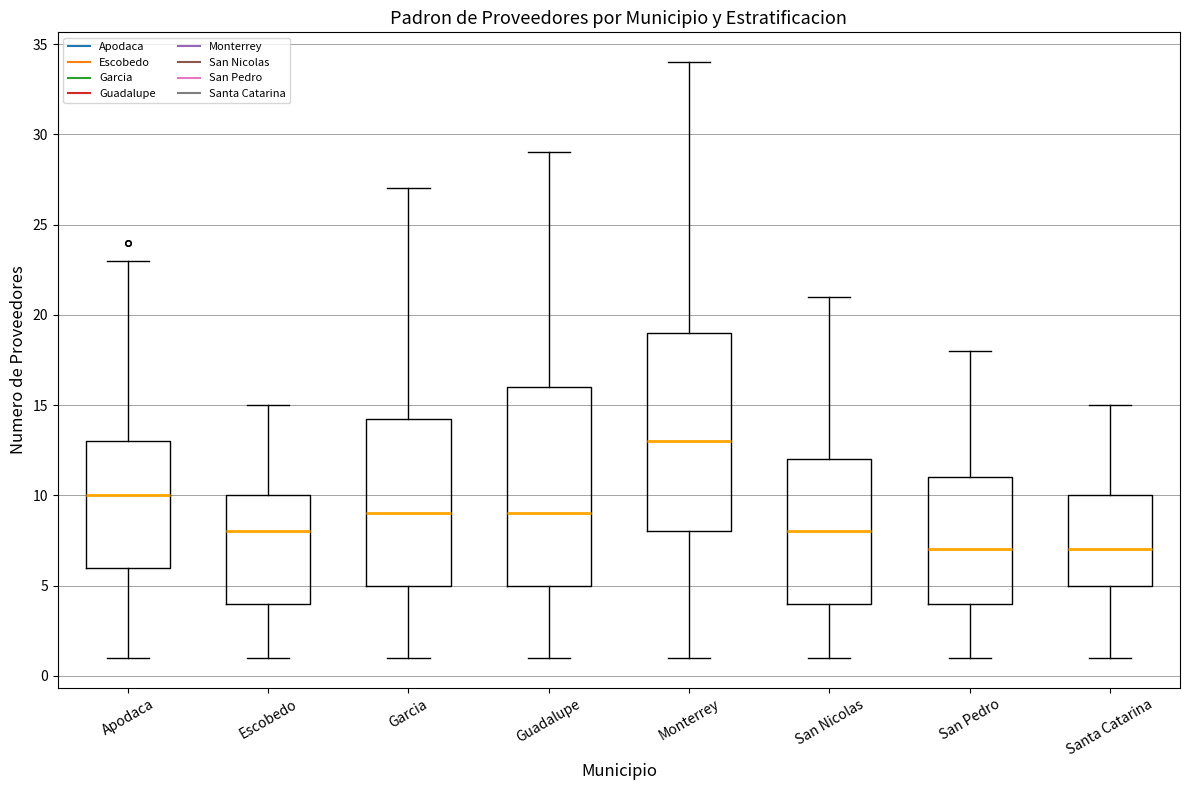

Reading left to right, read every box against the y-axis: the position of its median line, the range the box covers, and the ends of its whiskers. The values are not printed on the chart, so give them approximately, as read against the axis.

Apodaca: median 10.0, box 6.0 to 13.0, whiskers 1.0 to 23.0
Escobedo: median 8.0, box 4.0 to 10.0, whiskers 1.0 to 15.0
Garcia: median 9.0, box 5.0 to 14.5, whiskers 1.0 to 27.0
Guadalupe: median 9.0, box 5.0 to 16.0, whiskers 1.0 to 29.0
Monterrey: median 13.0, box 8.0 to 19.0, whiskers 1.0 to 34.0
San Nicolas: median 8.0, box 4.0 to 12.0, whiskers 1.0 to 21.0
San Pedro: median 7.0, box 4.0 to 11.0, whiskers 1.0 to 18.0
Santa Catarina: median 7.0, box 5.0 to 10.0, whiskers 1.0 to 15.0